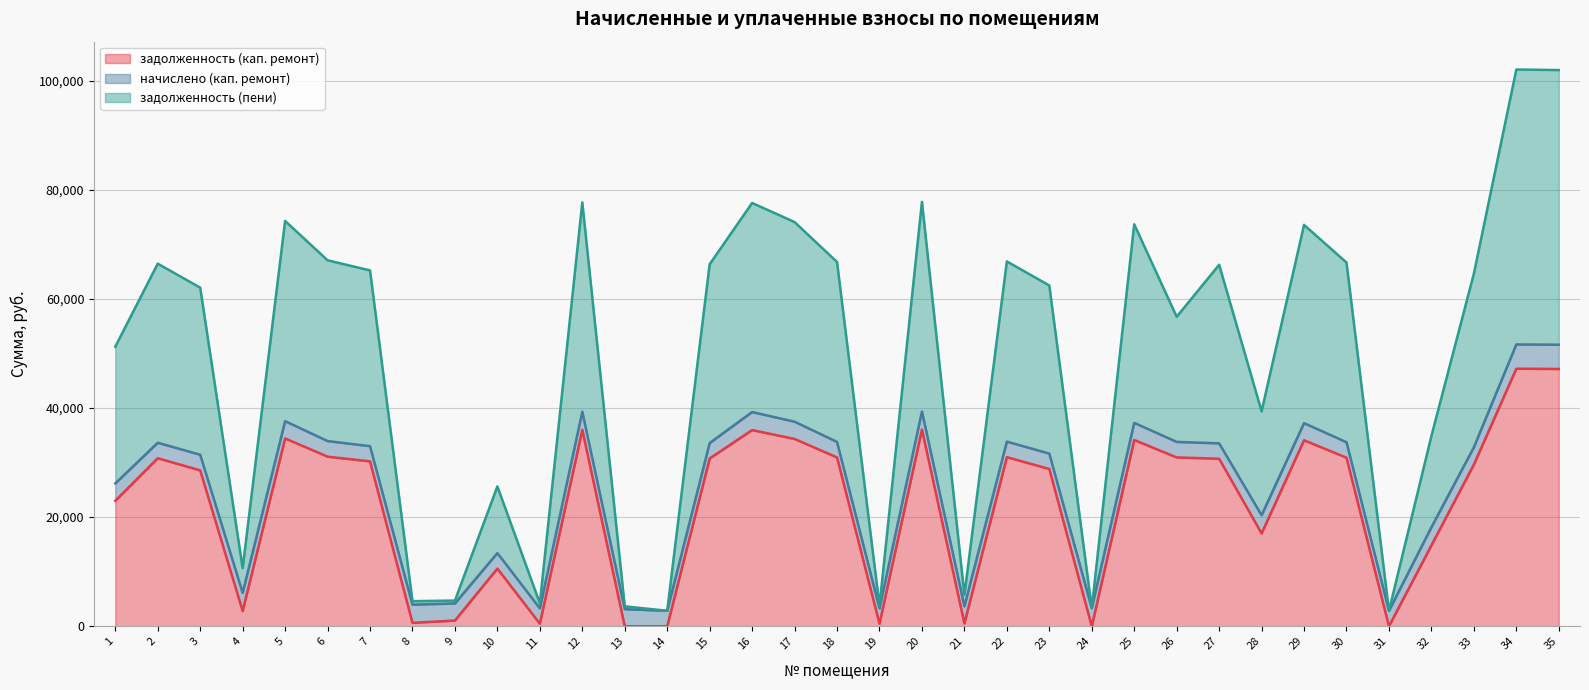

Between 14 and 16, which series saw the biggest shift?

задолженность (пени)